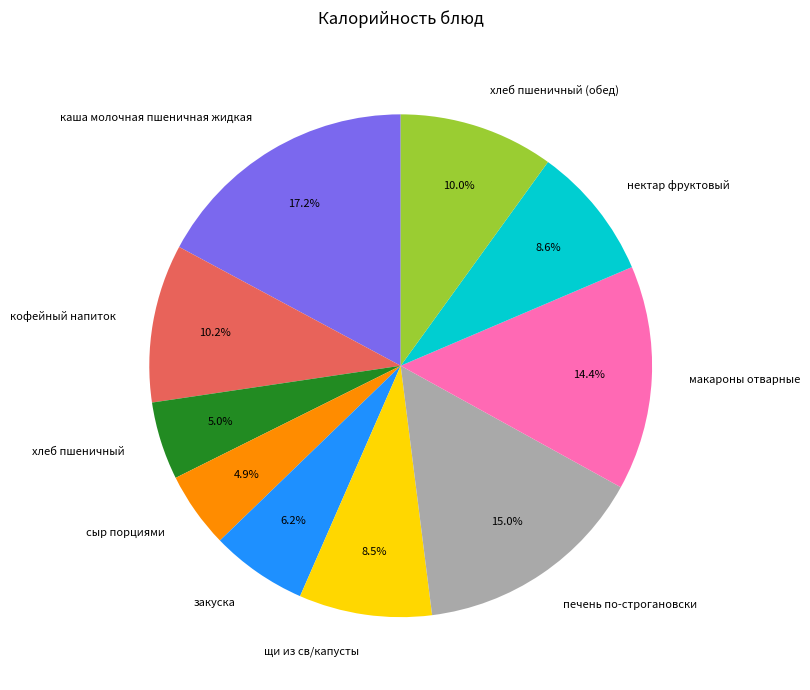

To the nearest percent, what percentage of the pie is макароны отварные?

14%